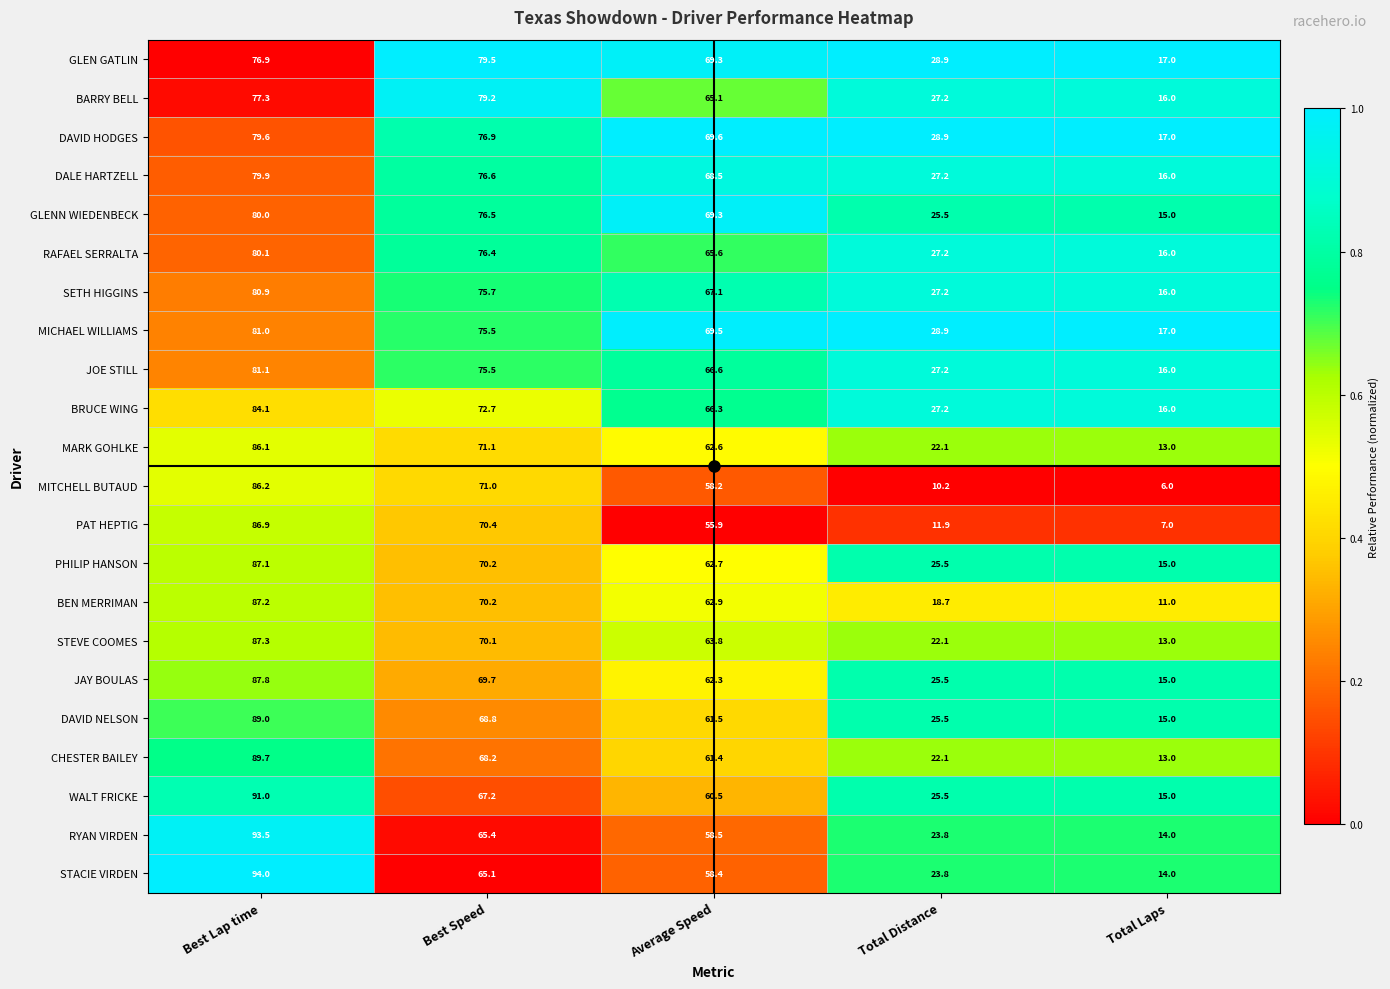

What is the sum of all BRUCE WING values?

266.3